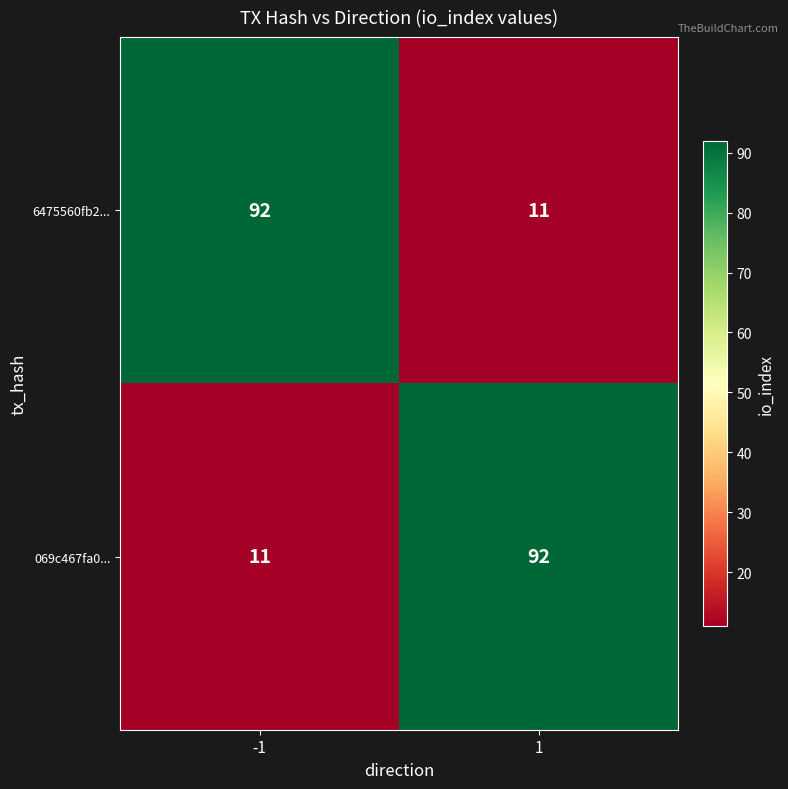

How many distinct data groups are displayed?

2